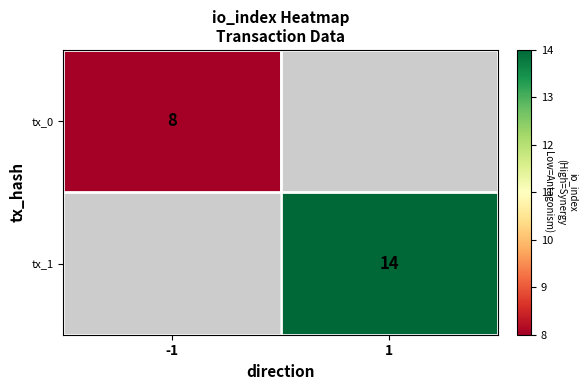

The value of tx_1 at 1 is 23. True or false?

False